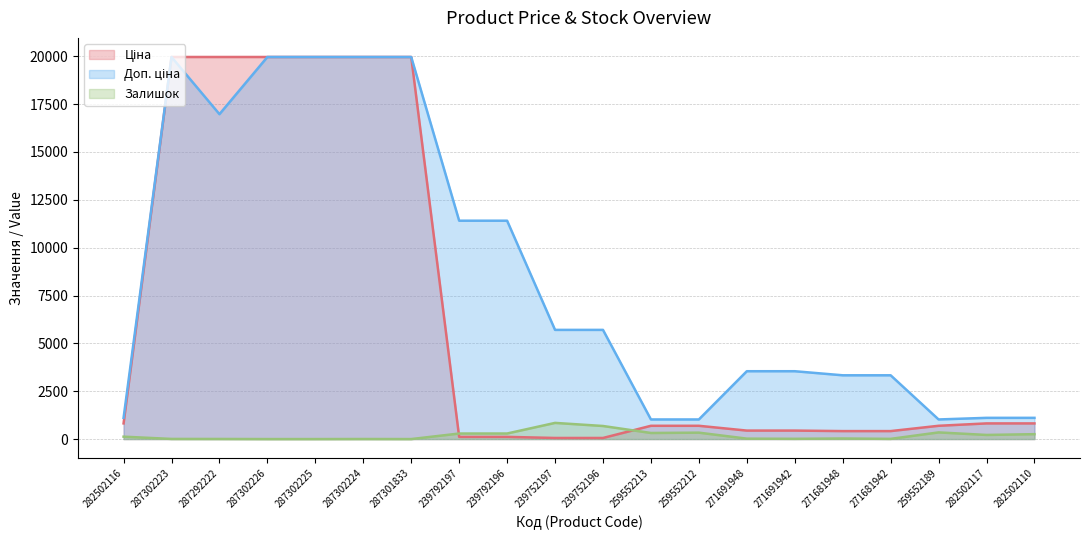

True or false: Ціна and Доп. ціна cross at least once.

False